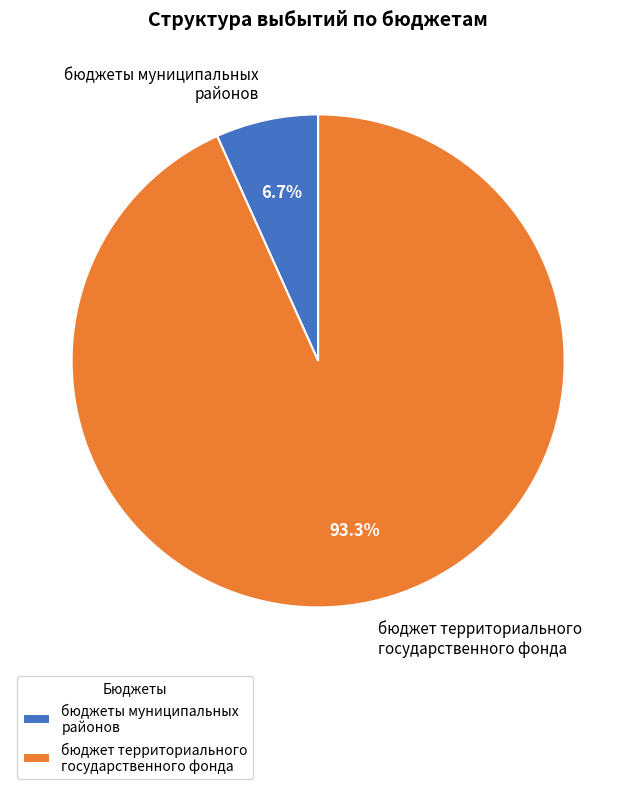

What percentage is the бюджеты муниципальных районов slice, to the nearest percent?

7%